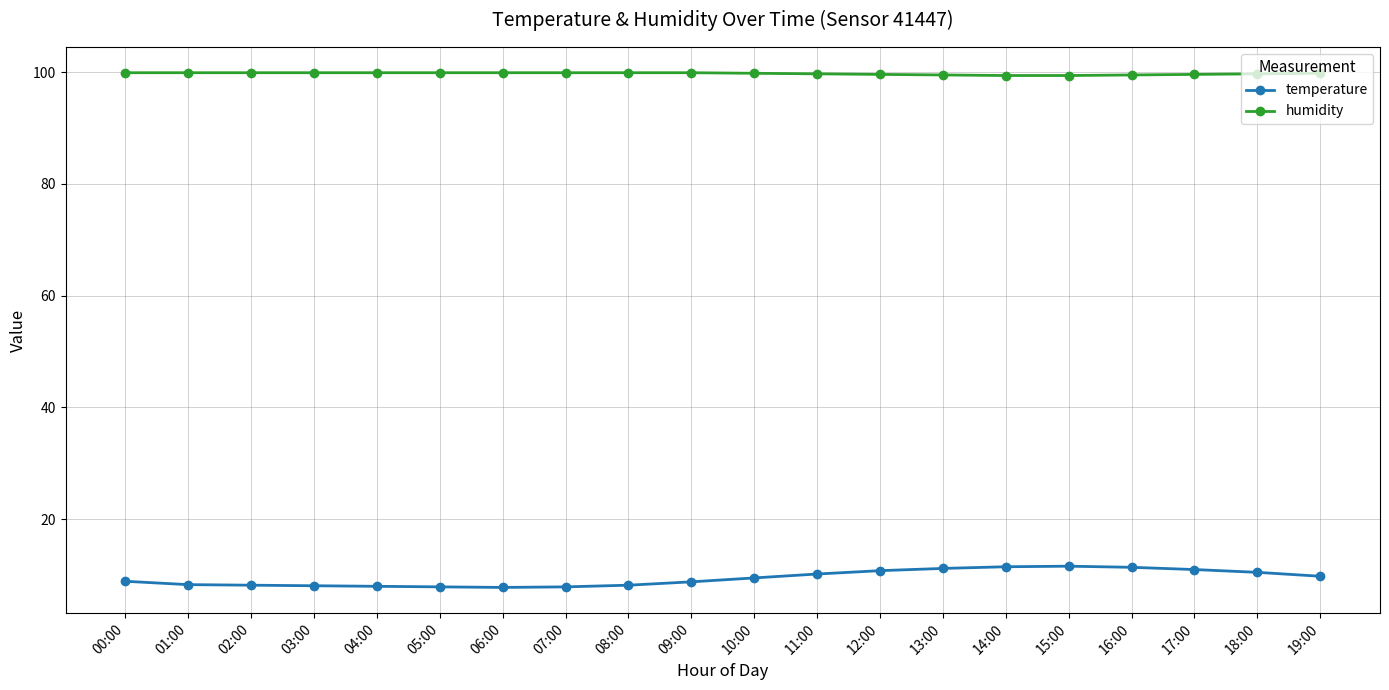

What is the average value of the humidity series?

99.8